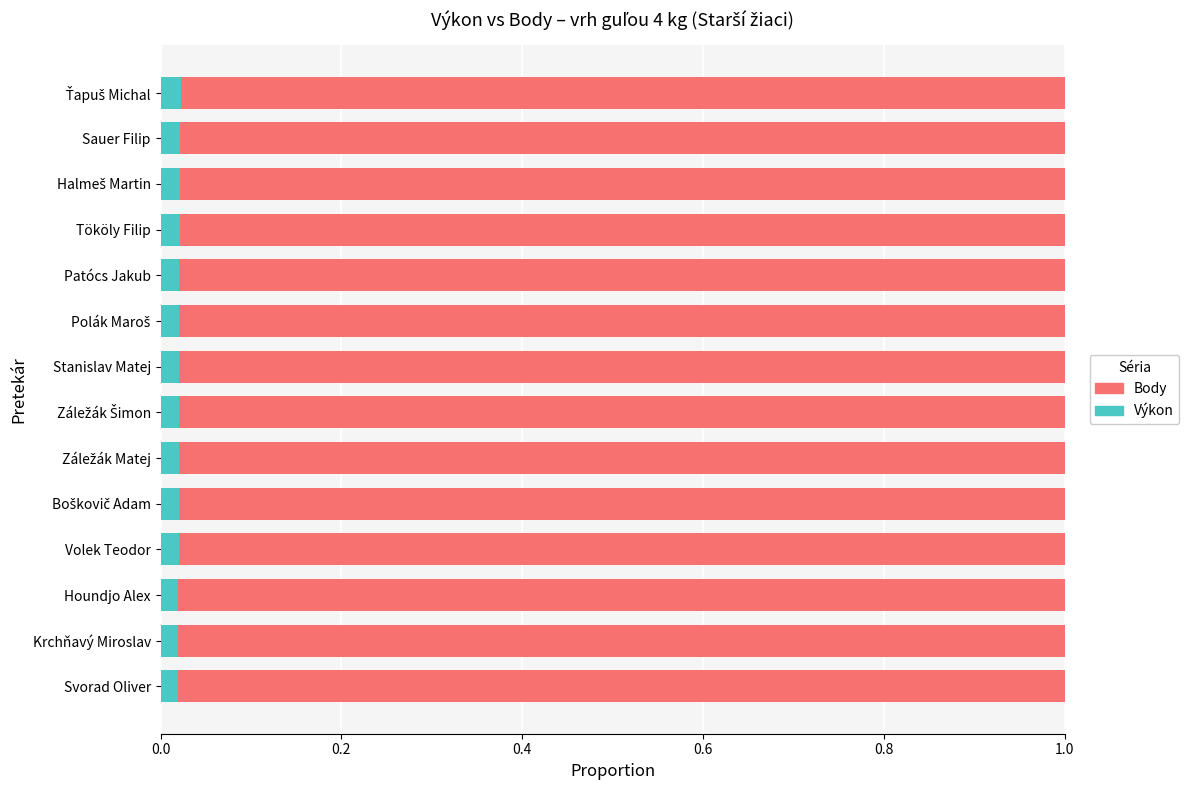

Count the Výkon values in the range 0 to 1.

14